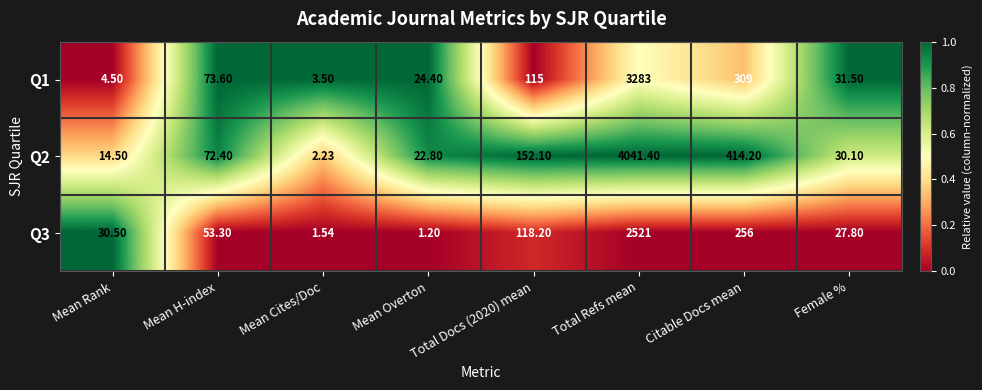

Which series has the largest range (max minus min)?

Q2